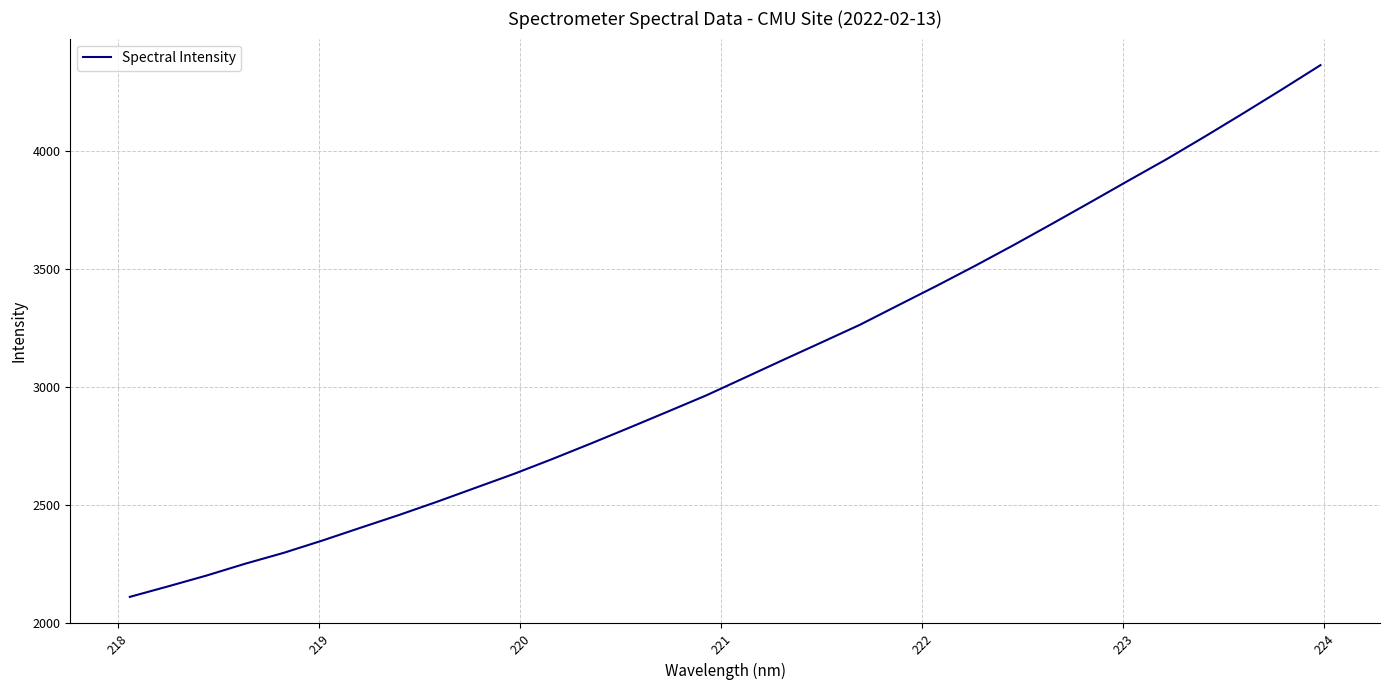

What is the minimum value shown in the chart?

2110.2